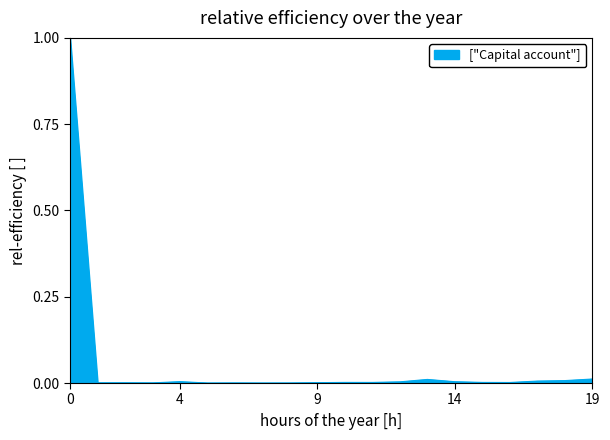

What is the difference between the maximum and minimum values?

1.0